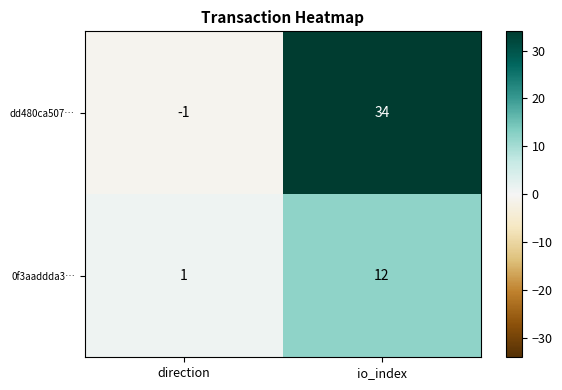

What is the difference between the maximum and minimum values in the 0f3aaddda3… series?

11